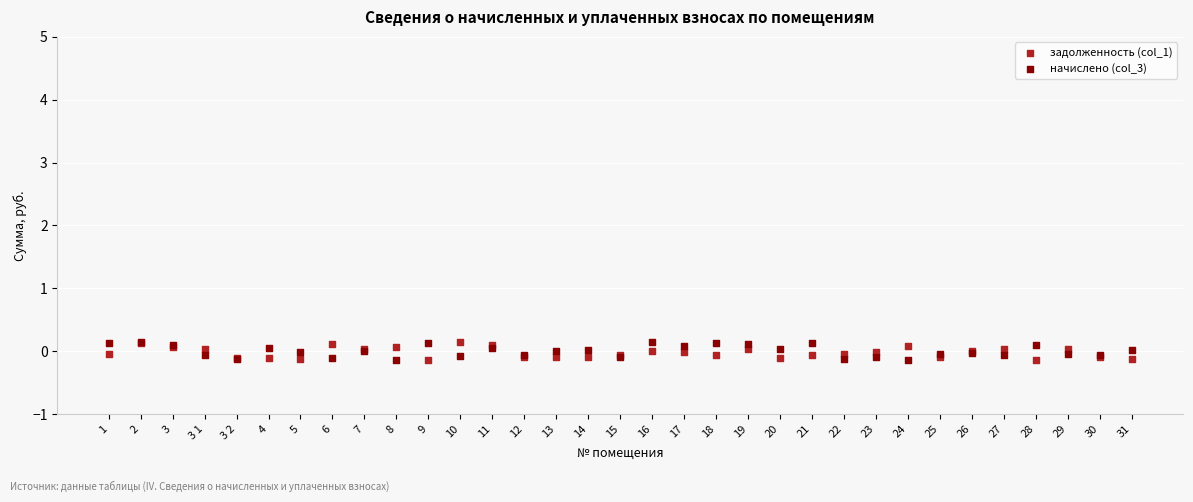

What are all the series names shown in the legend?

задолженность (col_1), начислено (col_3)